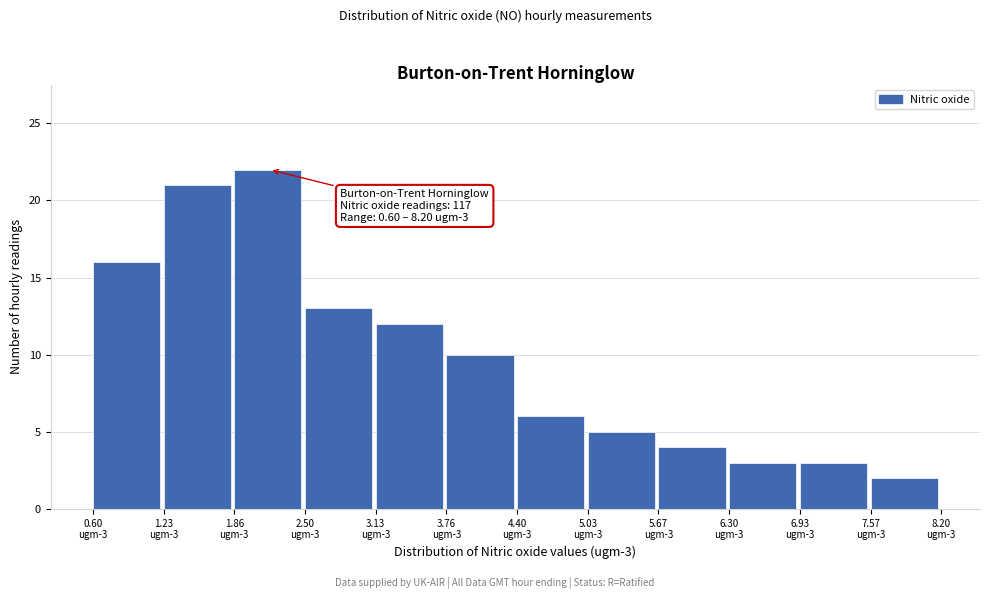

Reading left to right, extract all data points from this chart.

16	21	22	13	12	10	6	5	4	3	3	2